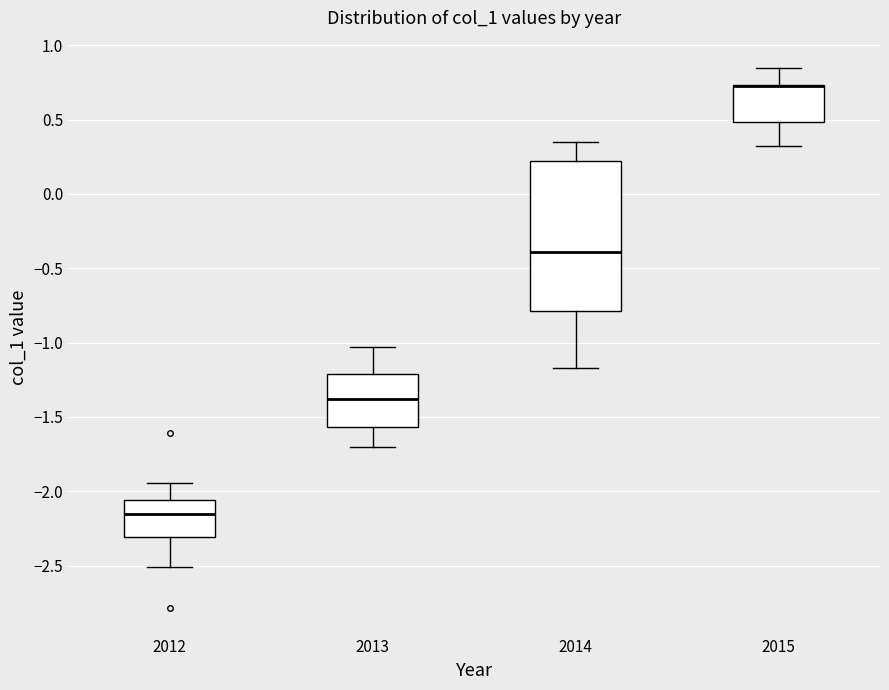

Where does the upper whisker of the box at x = 2014 end on the y-axis? The values are not printed on the chart, so give them approximately, as read against the axis.

0.35